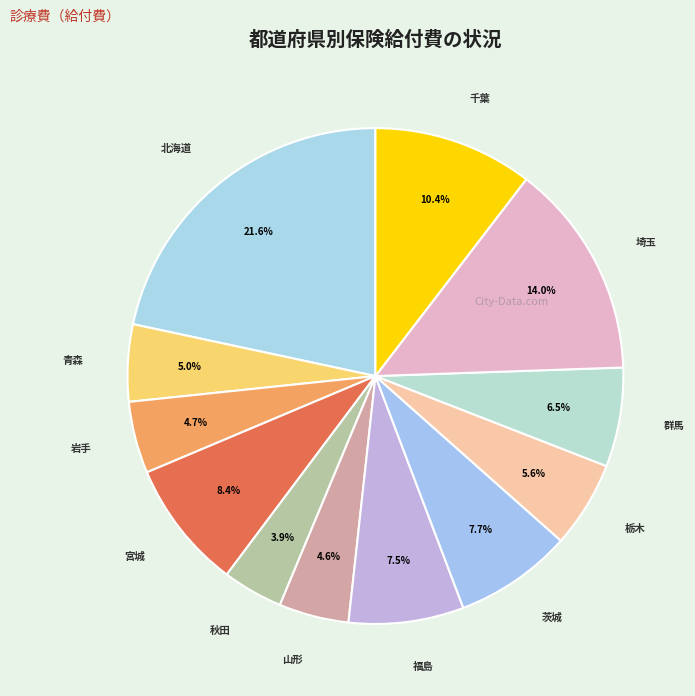

Is it true that 岩手 is 5% of the pie?

True